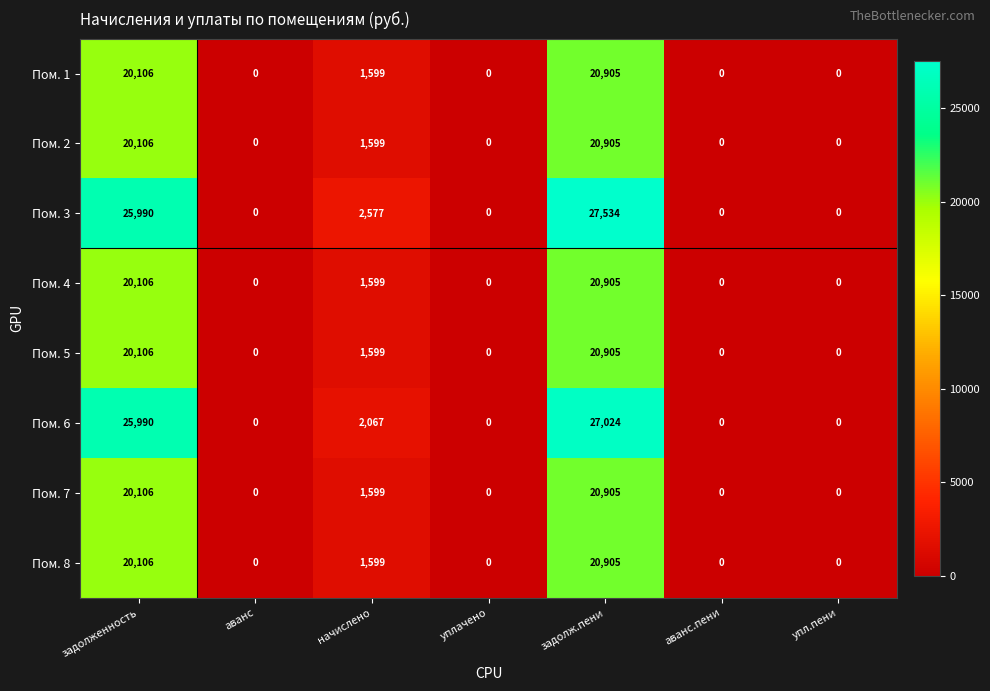

Which category has the highest value across all series?

задолж.пени